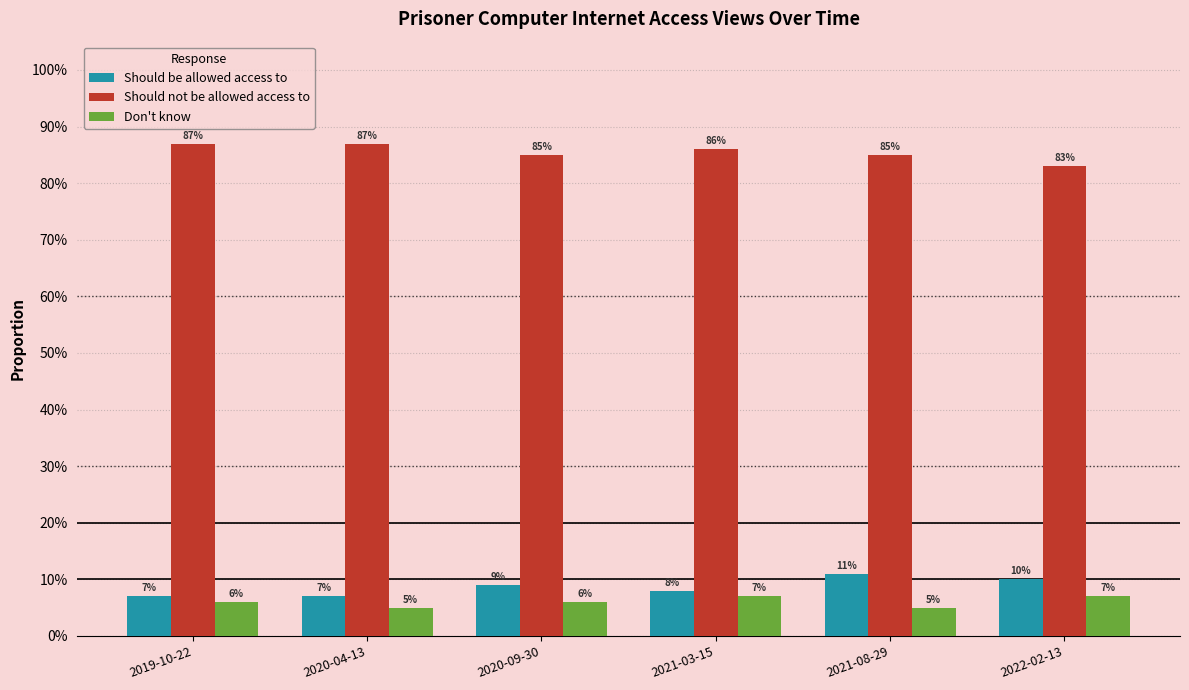

What is the highest value of the Should be allowed access to series?

11.0